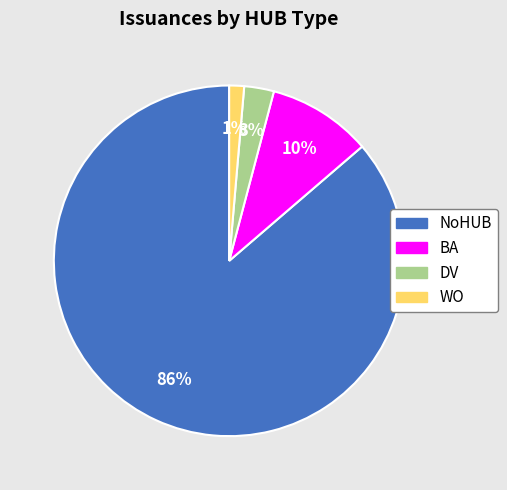

To the nearest percent, what is the average slice percentage?

25%